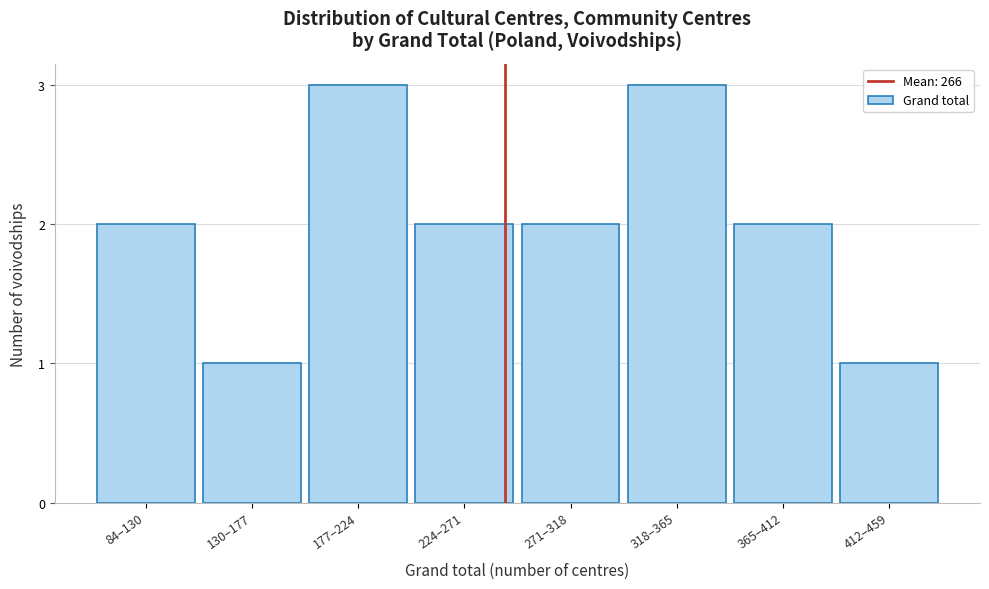

Reading left to right, extract all data points from this chart.

84–130=2	130–177=1	177–224=3	224–271=2	271–318=2	318–365=3	365–412=2	412–459=1